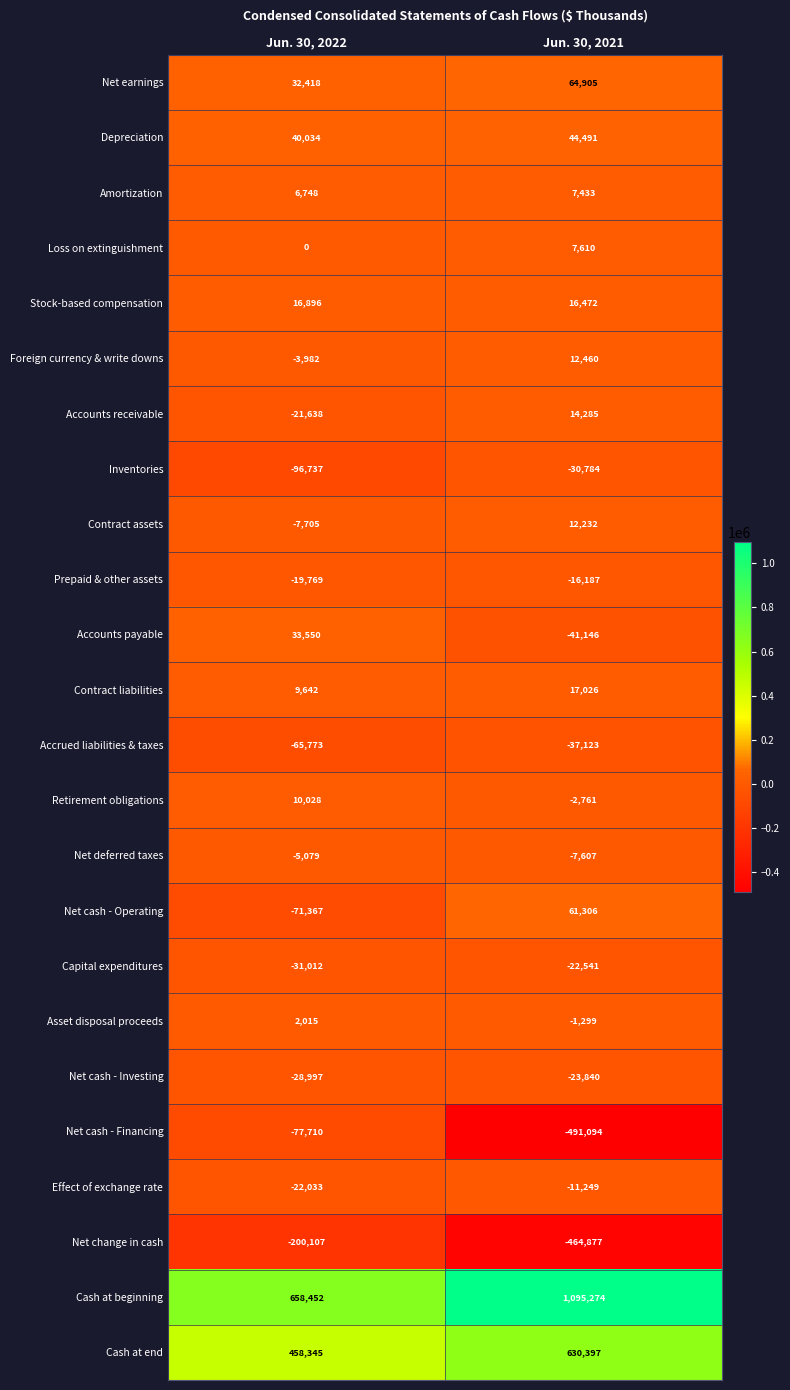

At which label is Net cash - Operating closest to -5030?

Jun. 30, 2021